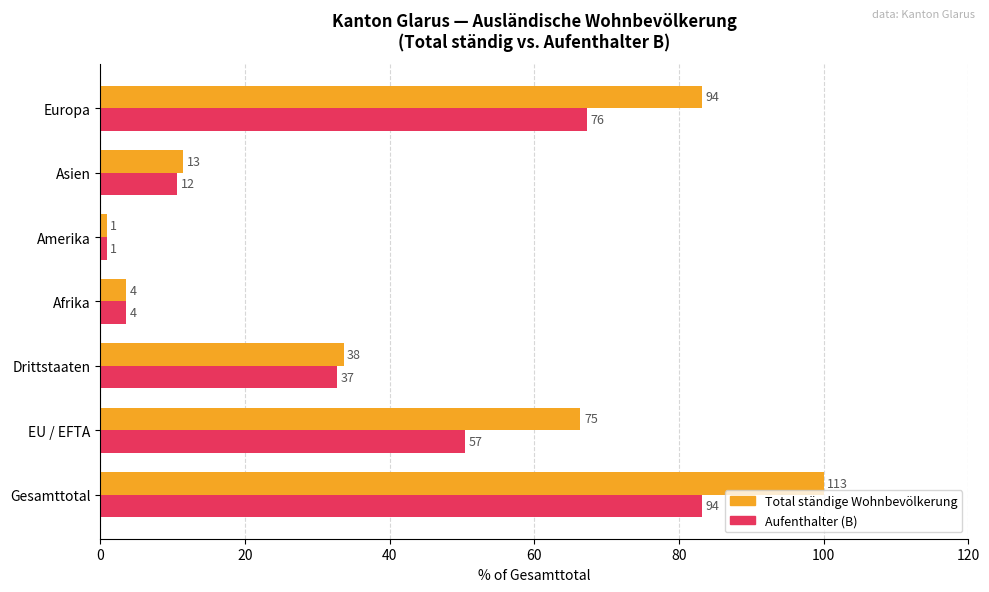

What is the maximum value for Total ständige Wohnbevölkerung?

100.0